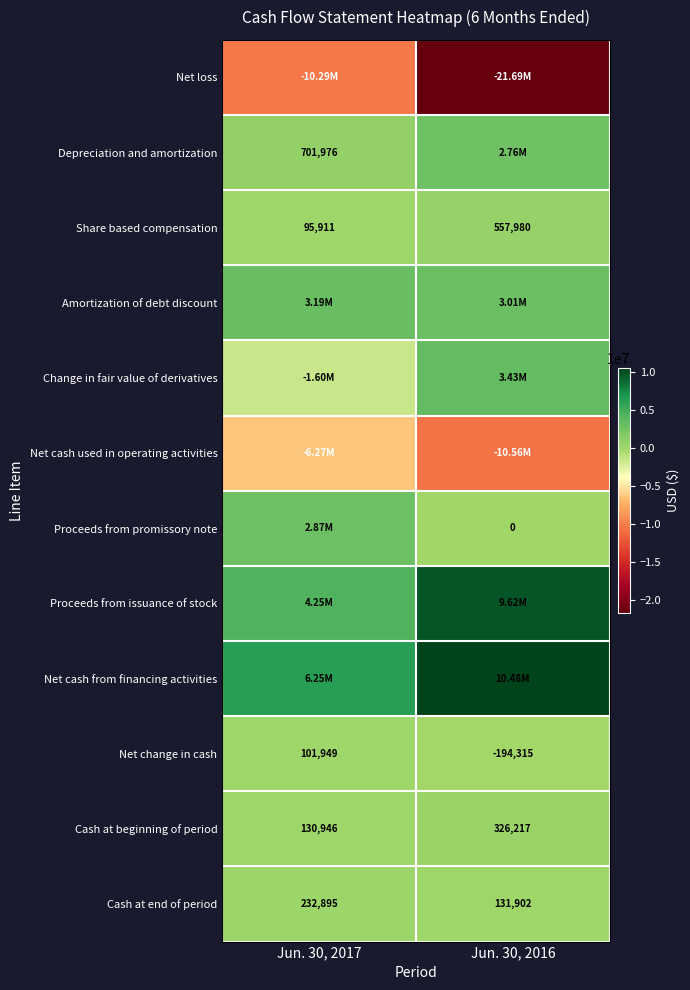

What is the sum of all Cash at beginning of period values?

457163